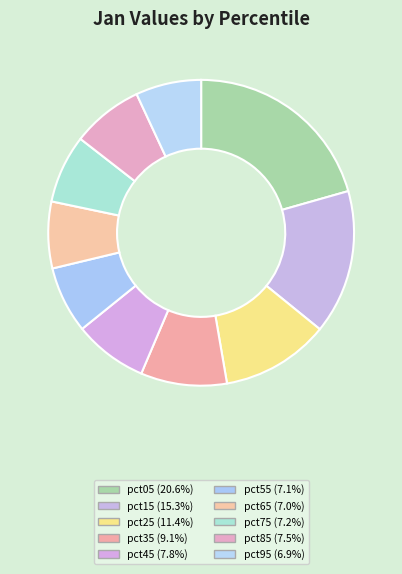

What percentage is the pct25 slice, to the nearest percent?

11%